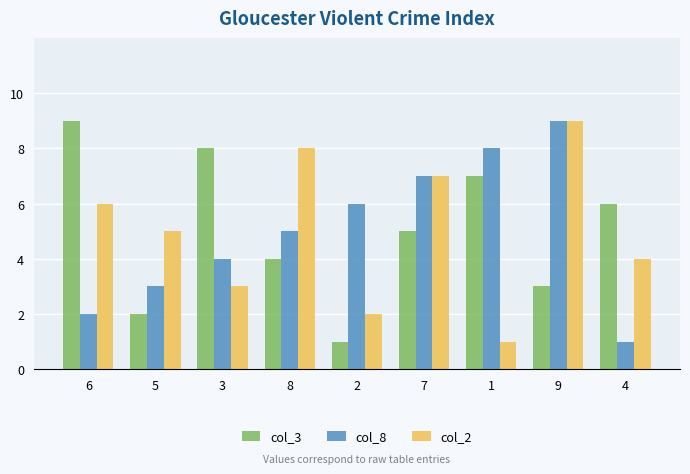

At which category is the sum across all series the highest?

9